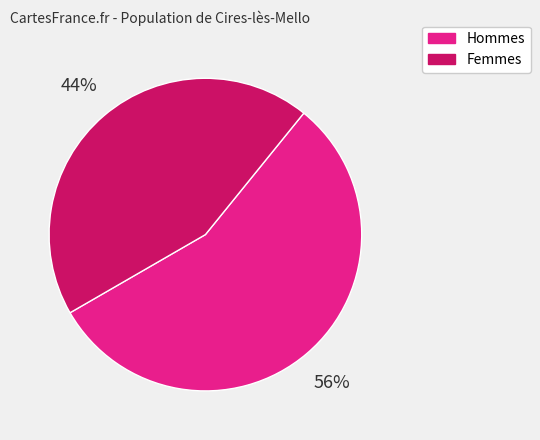

True or false: Femmes accounts for 36% of the total.

False